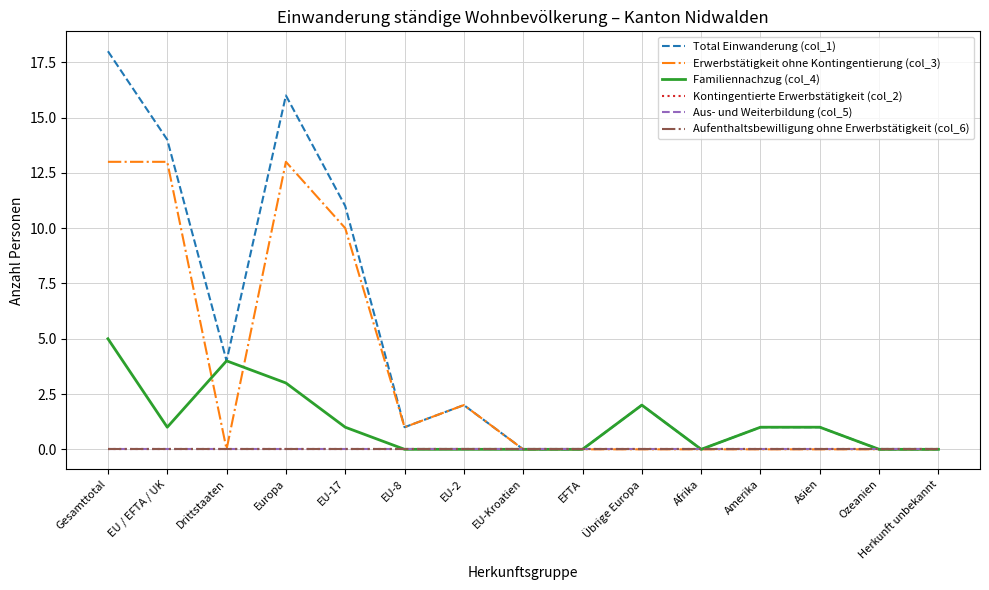

Does the chart display data point markers on the line(s)?

No